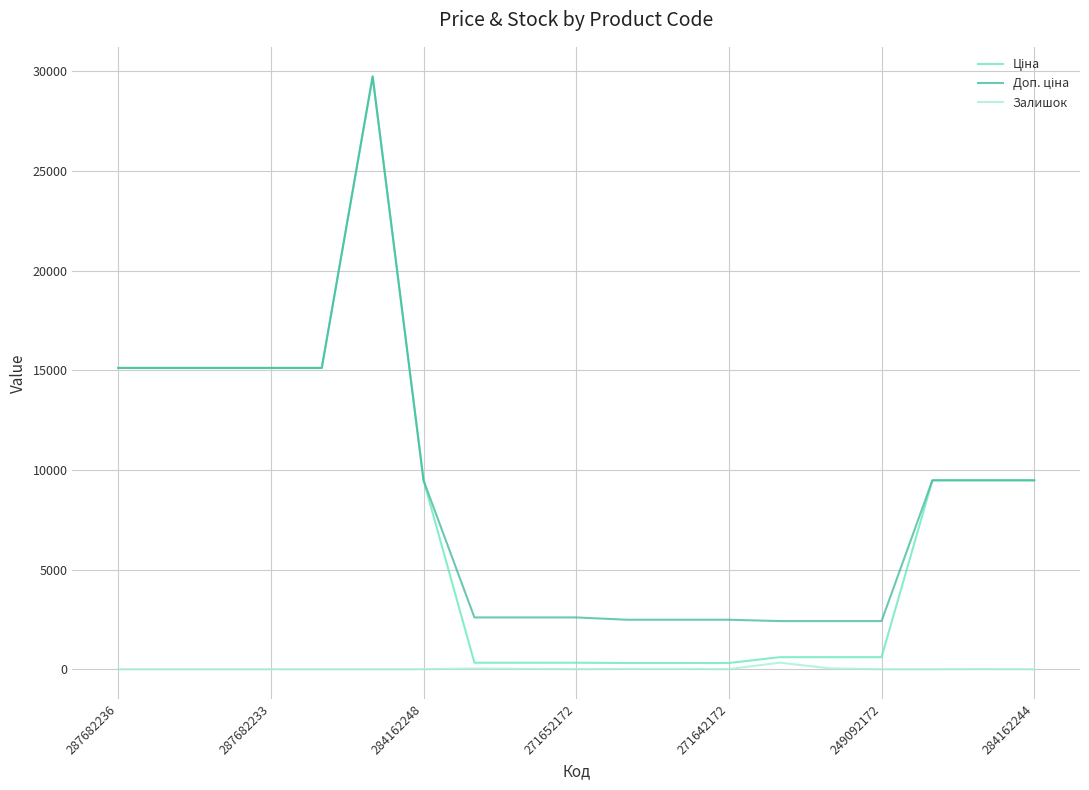

Does the chart display data point markers on the line(s)?

No